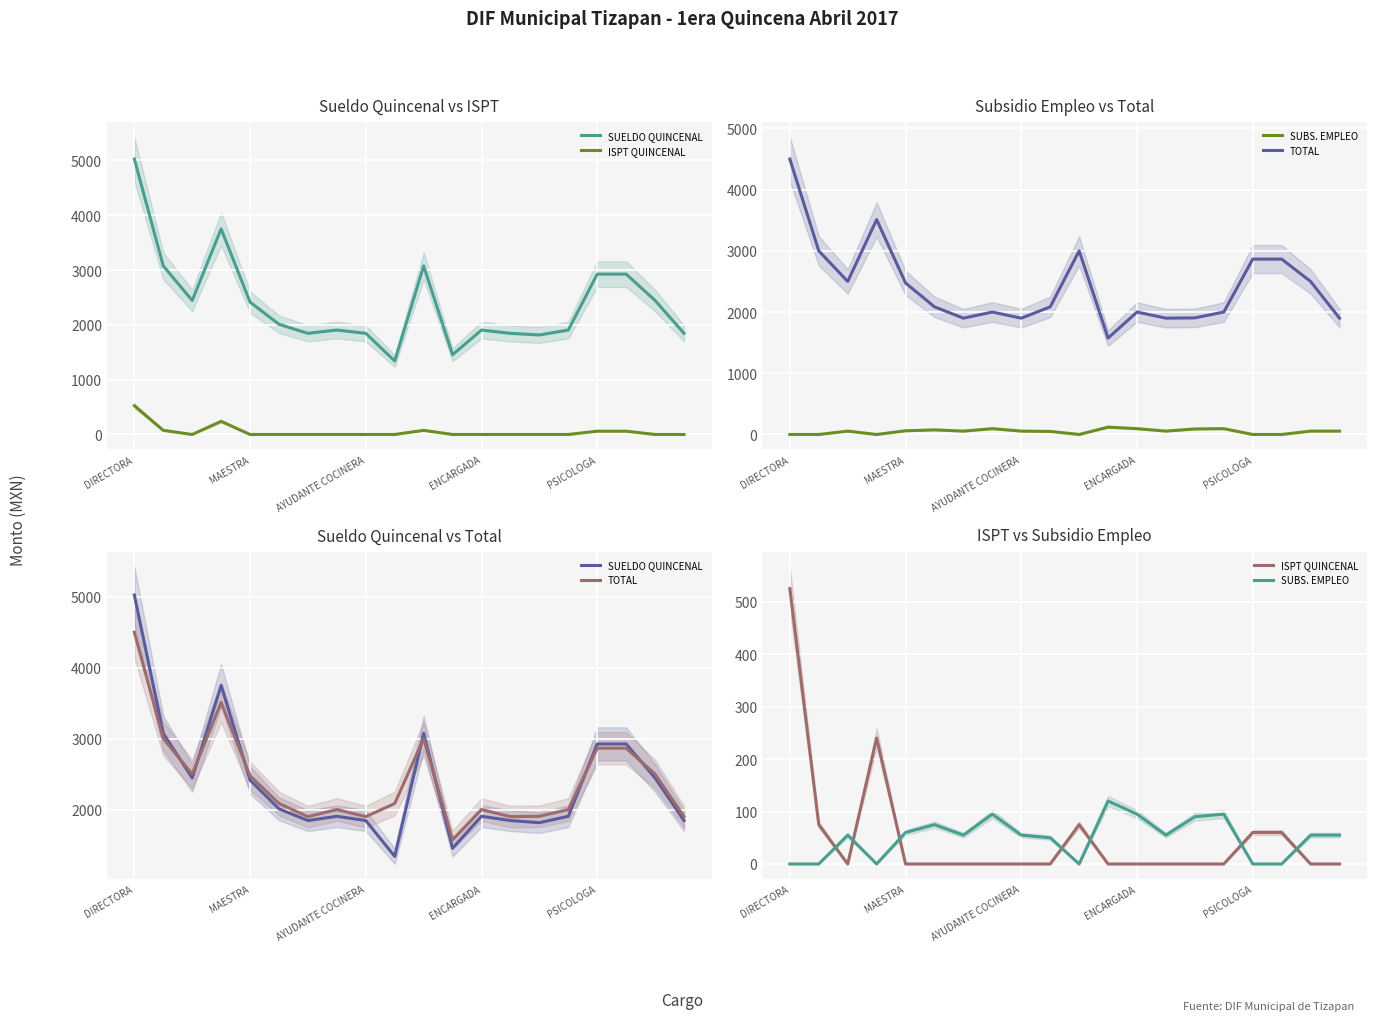

What position from the left is 13?

14